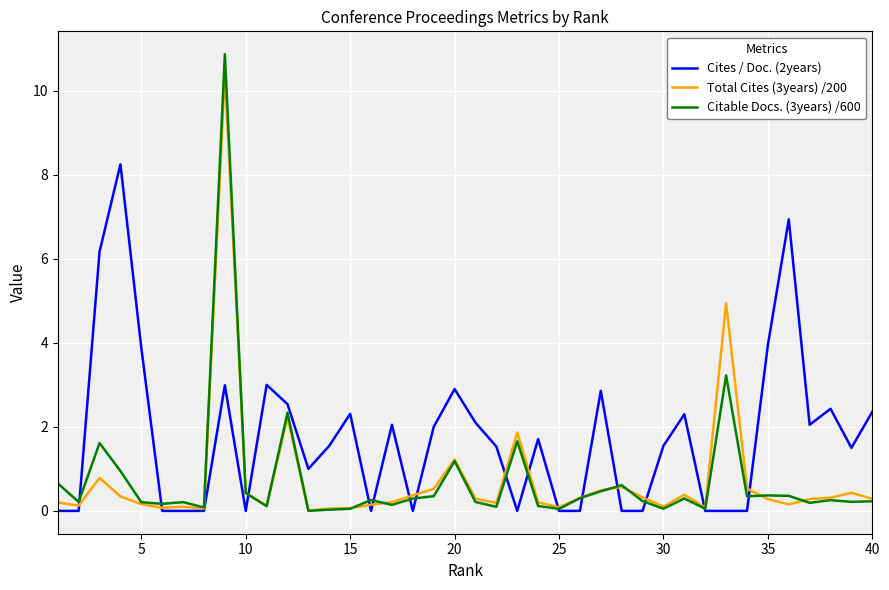

What are all the series names shown in the legend?

Cites / Doc. (2years), Total Cites (3years) /200, Citable Docs. (3years) /600